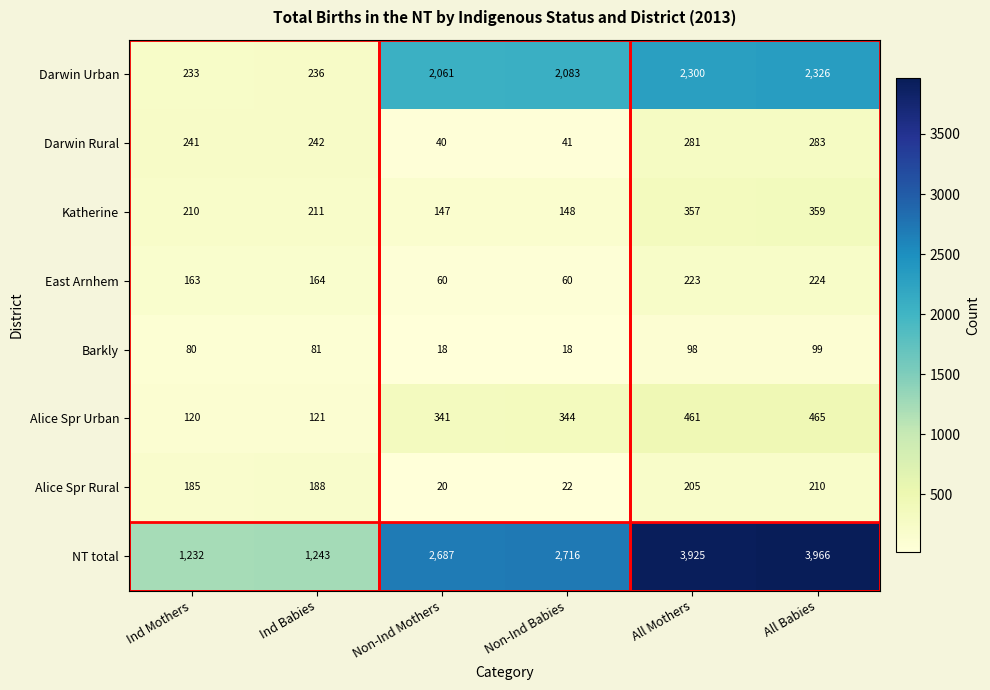

Is it true that Katherine equals 118 at Ind Babies?

False